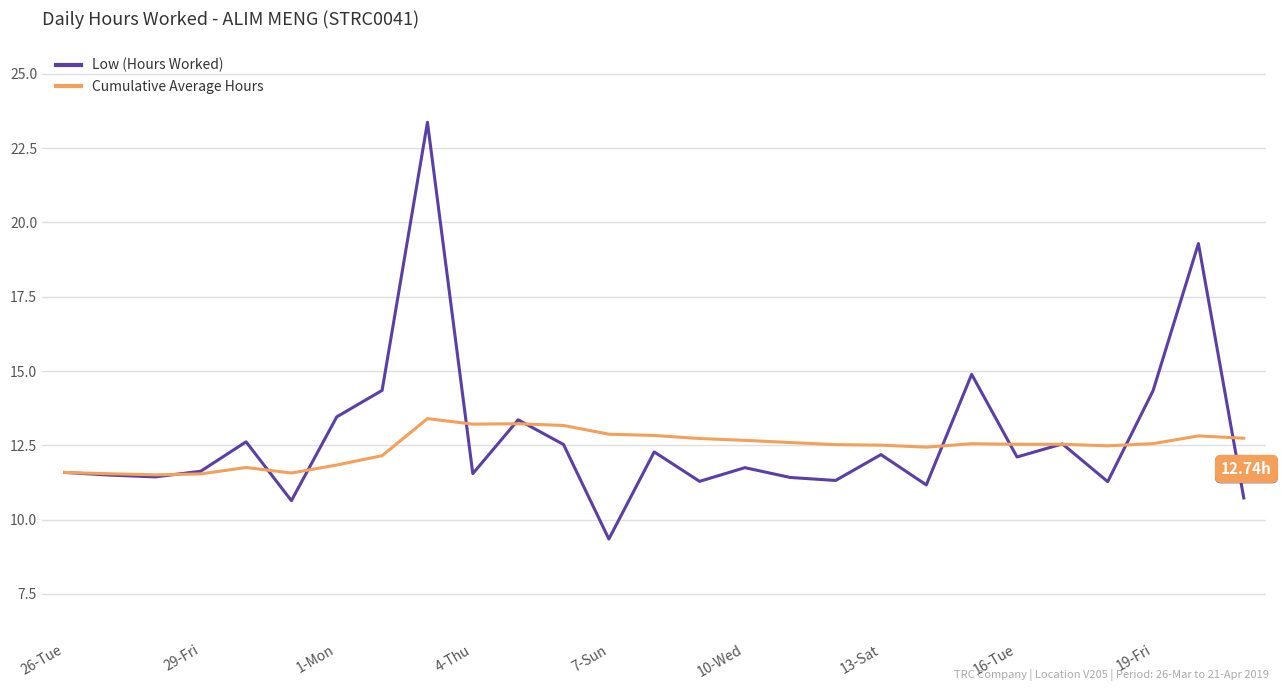

Which series has the widest spread of values?

Low (Hours Worked)